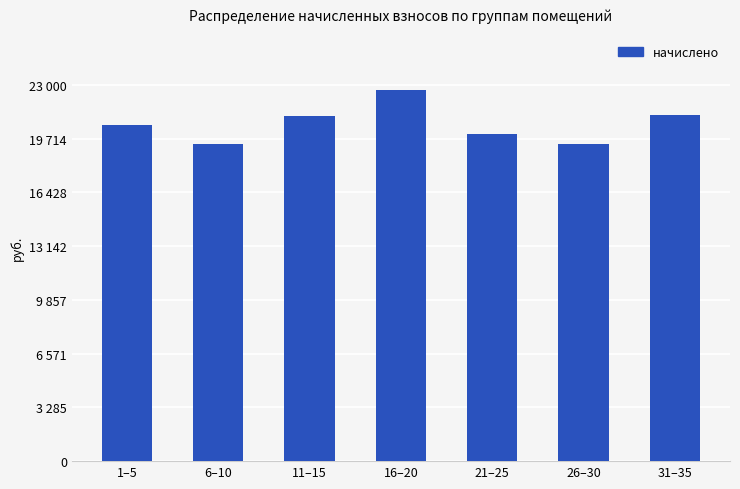

Which has a higher value, 31–35 or 16–20?

16–20